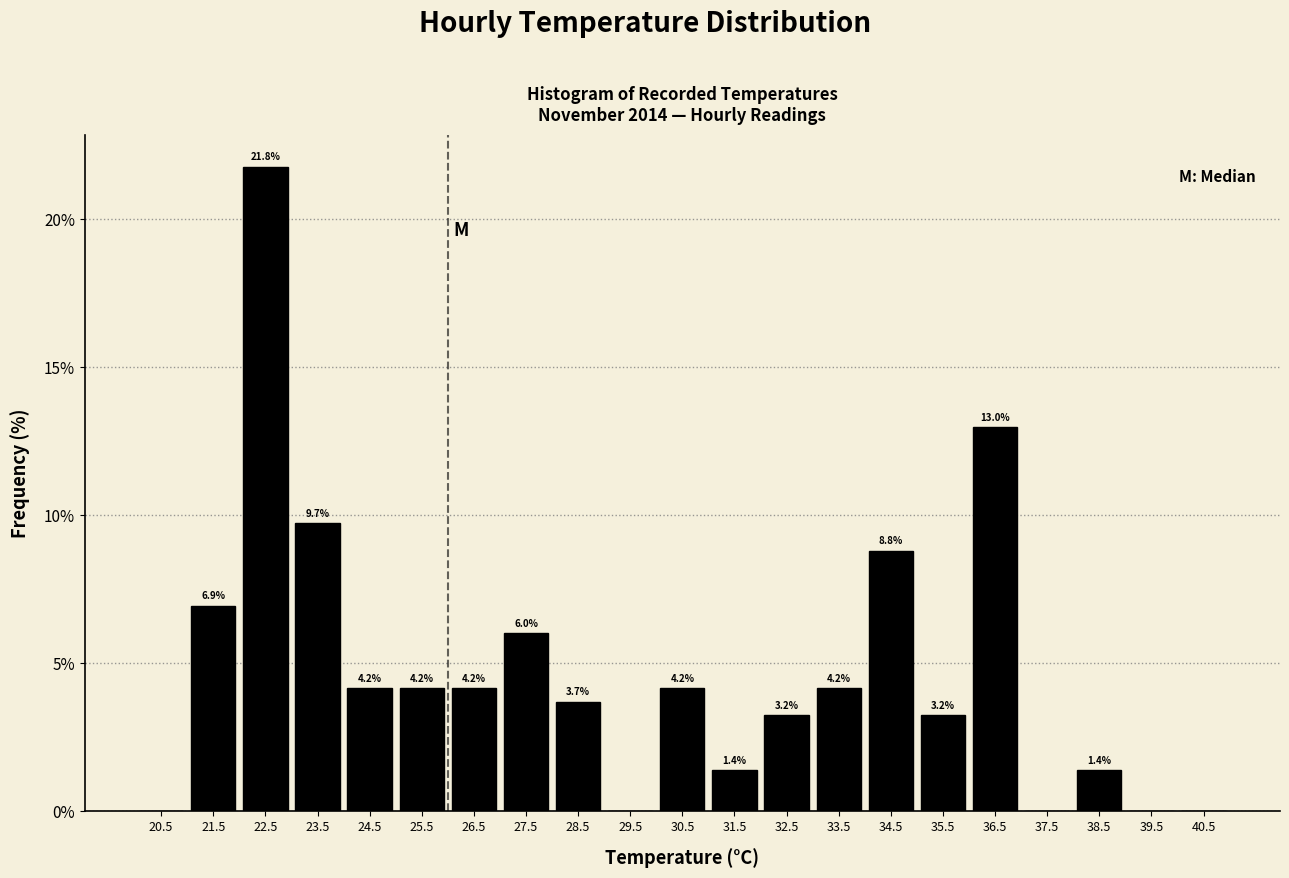

Which range on the x-axis has the tallest bar?

22 to 23